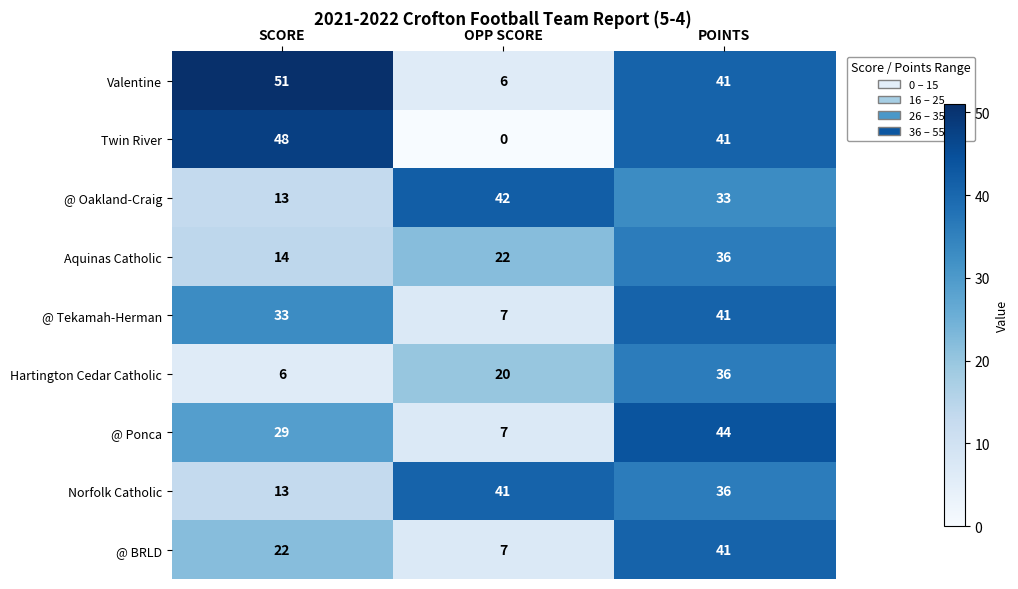

Rank the categories by Norfolk Catholic value from lowest to highest.

SCORE, POINTS, OPP SCORE